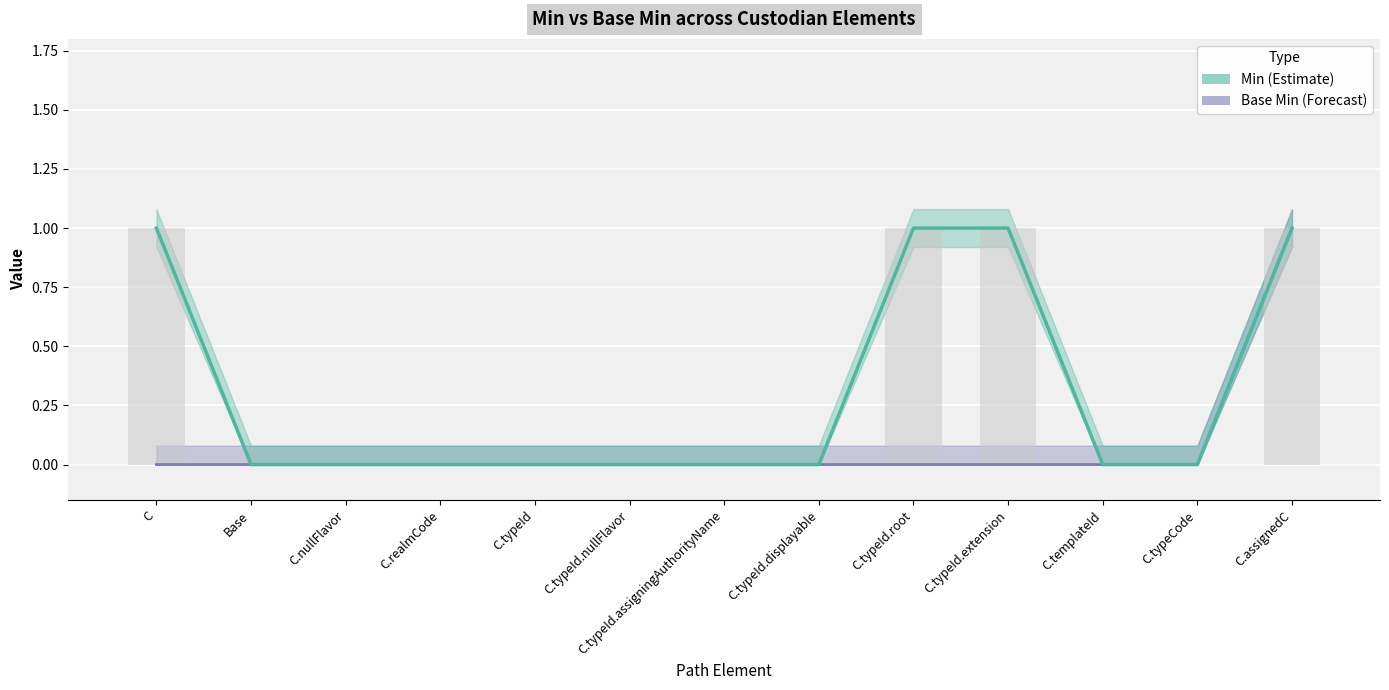

Is the value of Min (bars) at C.nullFlavor greater than the value of Base Min at C.nullFlavor?

No